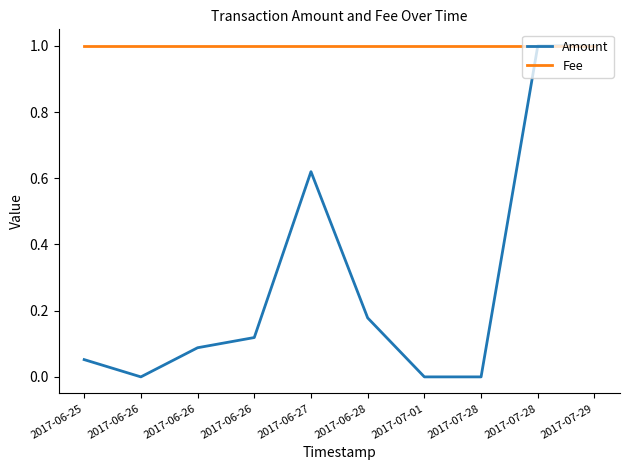

What are all the series names shown in the legend?

Amount, Fee